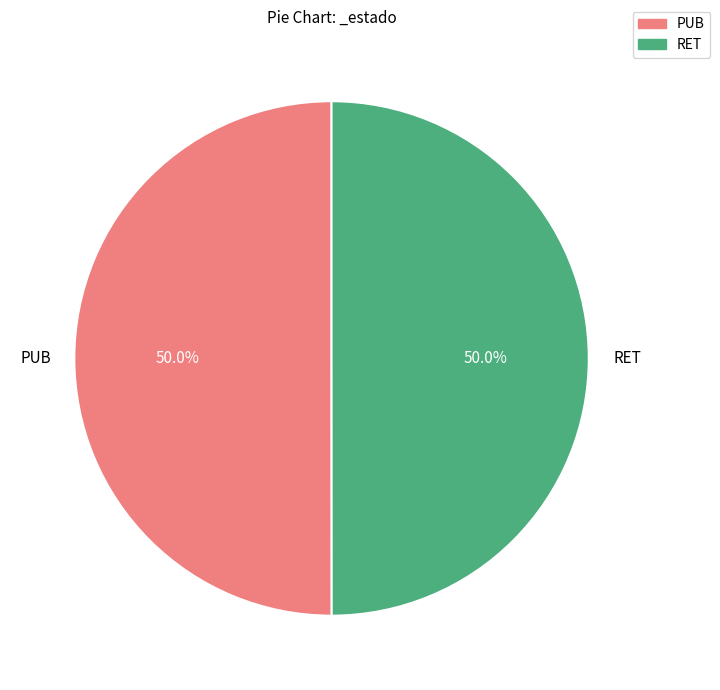

Approximately how many times larger is the value at RET compared to PUB?

1.0